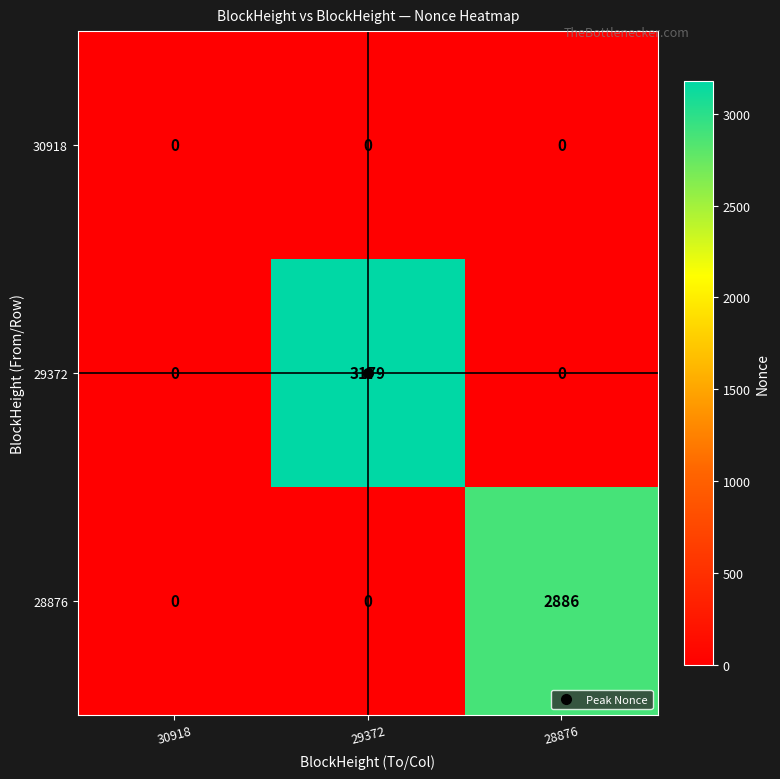

At which category is the sum across all series the highest?

29372